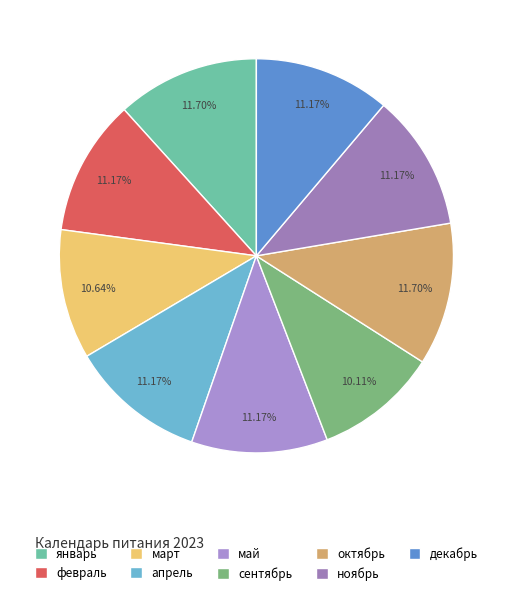

How many segments does this pie chart have?

9